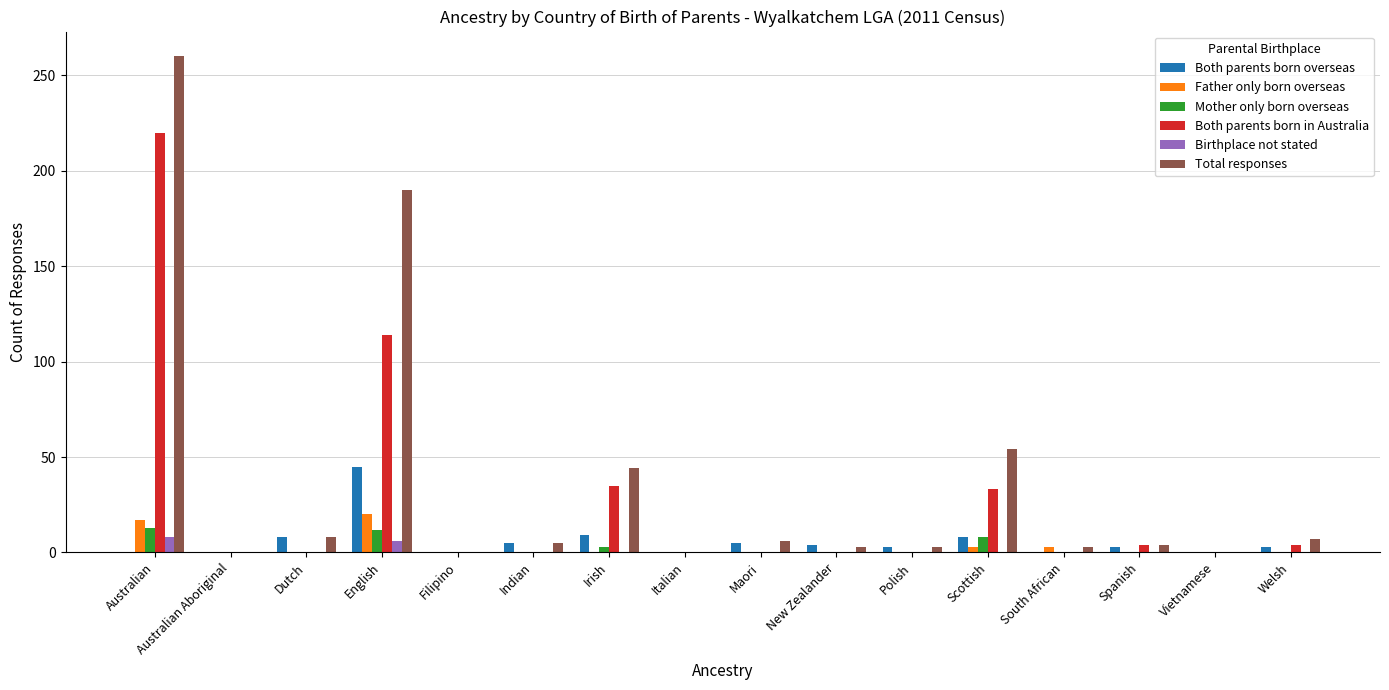

The Total responses series shows 122 at English. True or false?

False